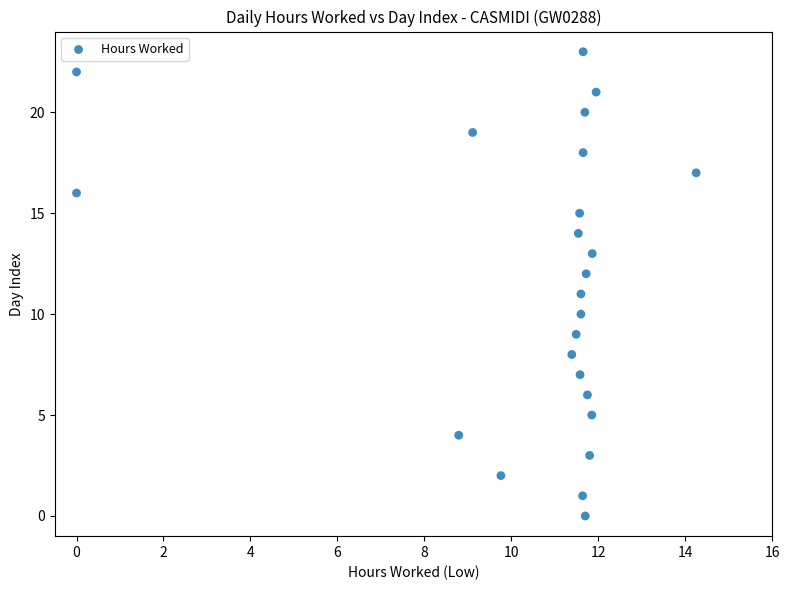

What is the range of Y values (max minus min)?

23